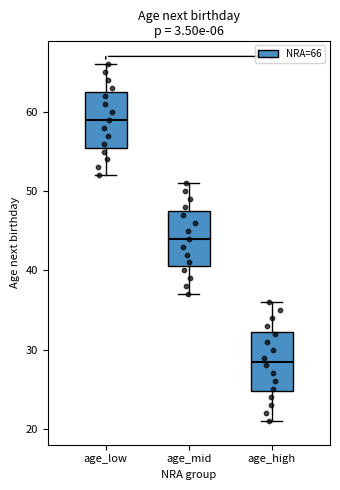

Which box's median line is the highest?

age_low